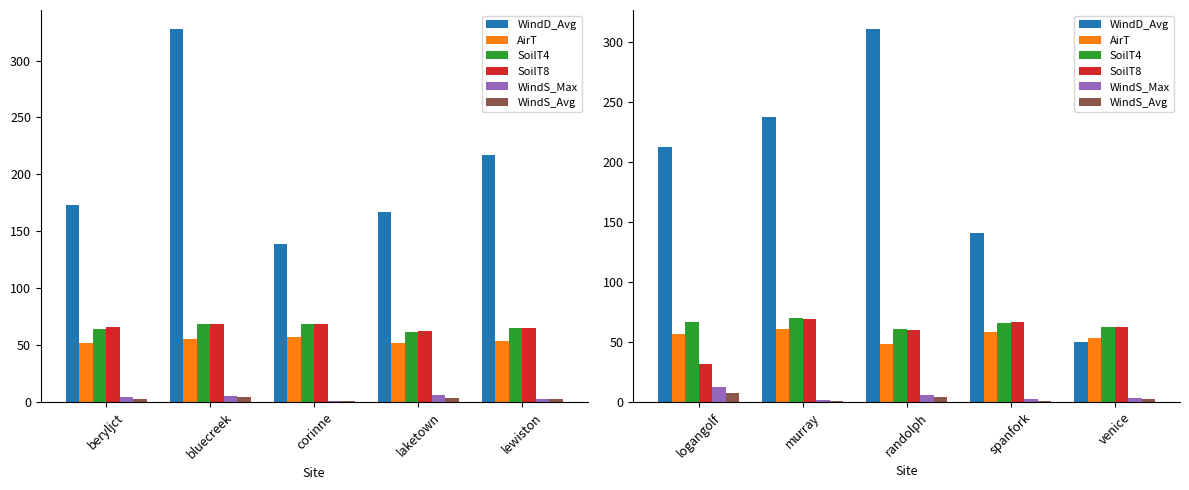

What is the highest value of the SoilT8 series?

68.9